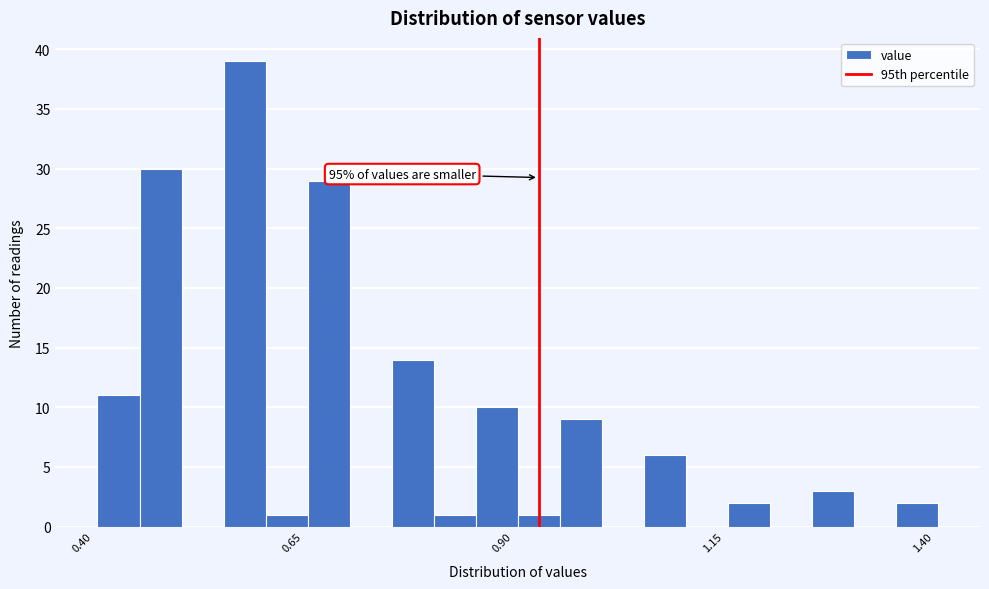

Read against the x-axis, roughly where is the centre of the tallest bar?

0.60